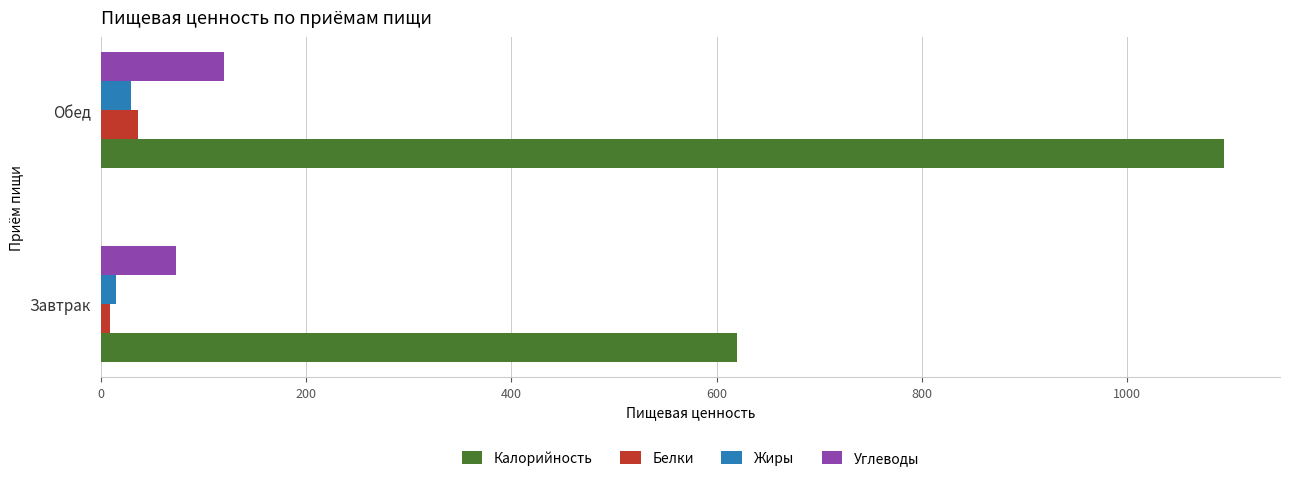

Is the value of Жиры at Завтрак greater than the value of Калорийность at Обед?

No